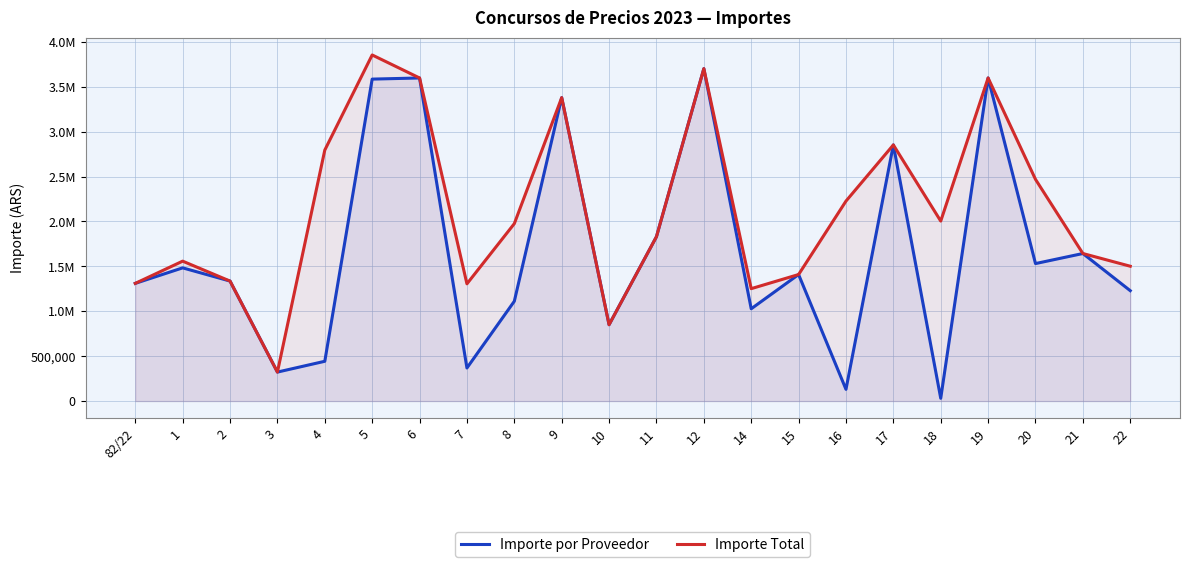

The value of Importe Total at 15 is 1408900.0. True or false?

True